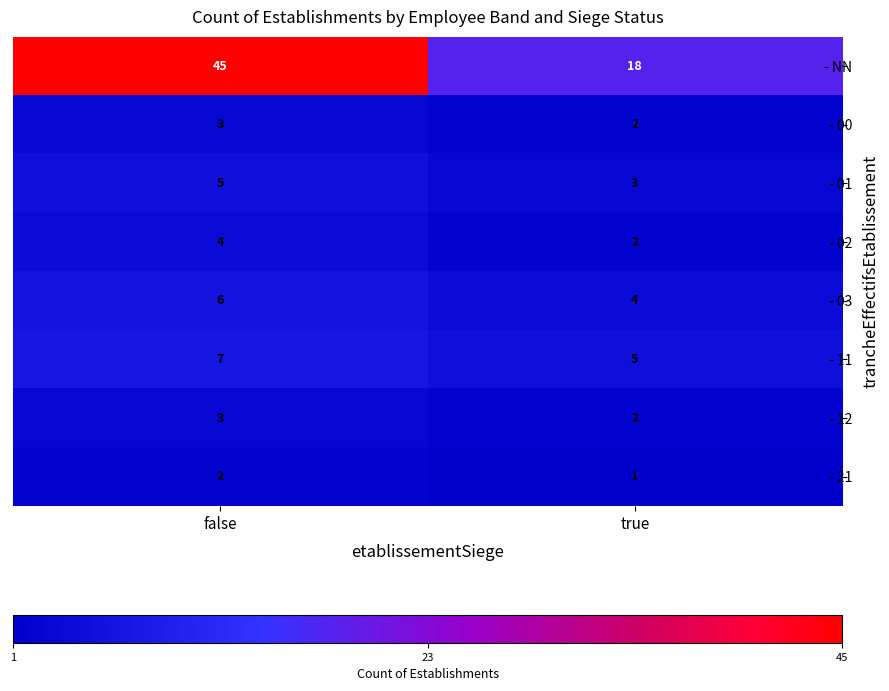

What is the sum of all - 00 values?

5